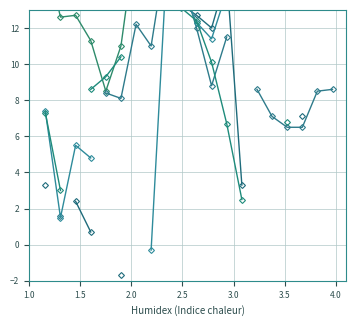

List the series in order of their overall mean, highest first.

col_1, col_2, col_3, col_4, col_5, col_6